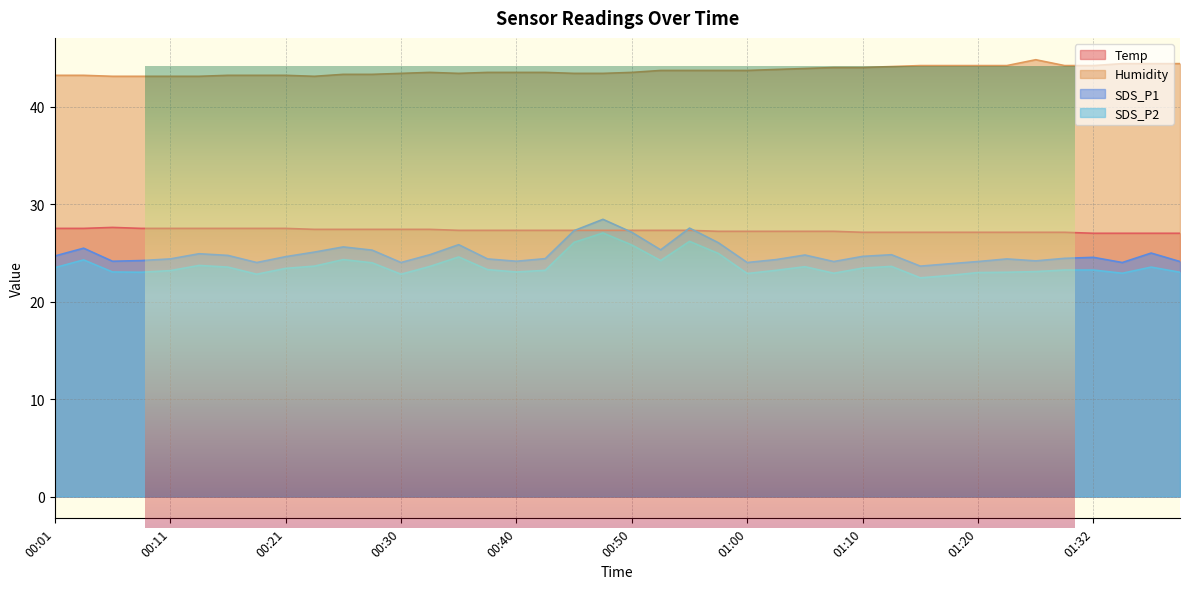

What is the difference between the highest and lowest values at 01:18?

21.5